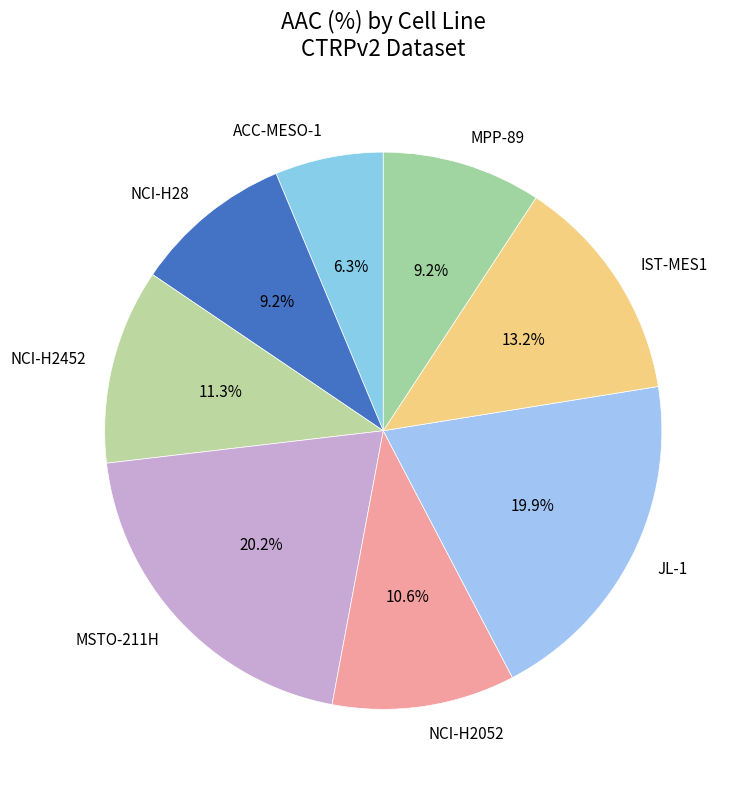

True or false: IST-MES1 accounts for 21% of the total.

False